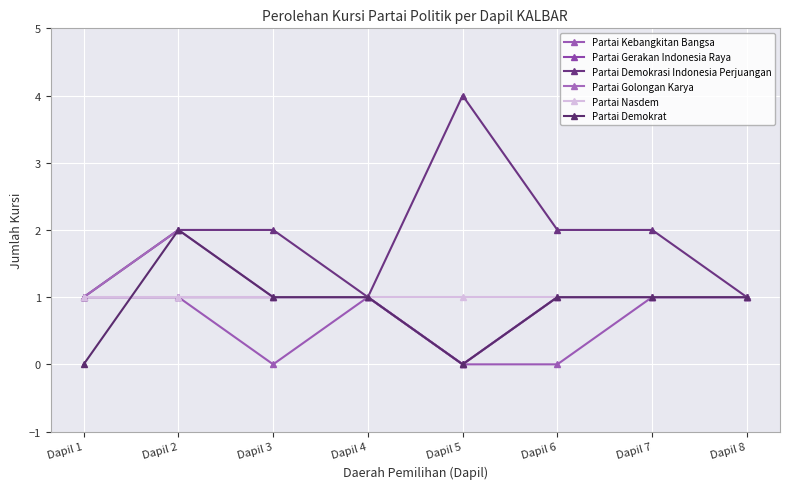

Which series has the widest spread of values?

Partai Demokrasi Indonesia Perjuangan